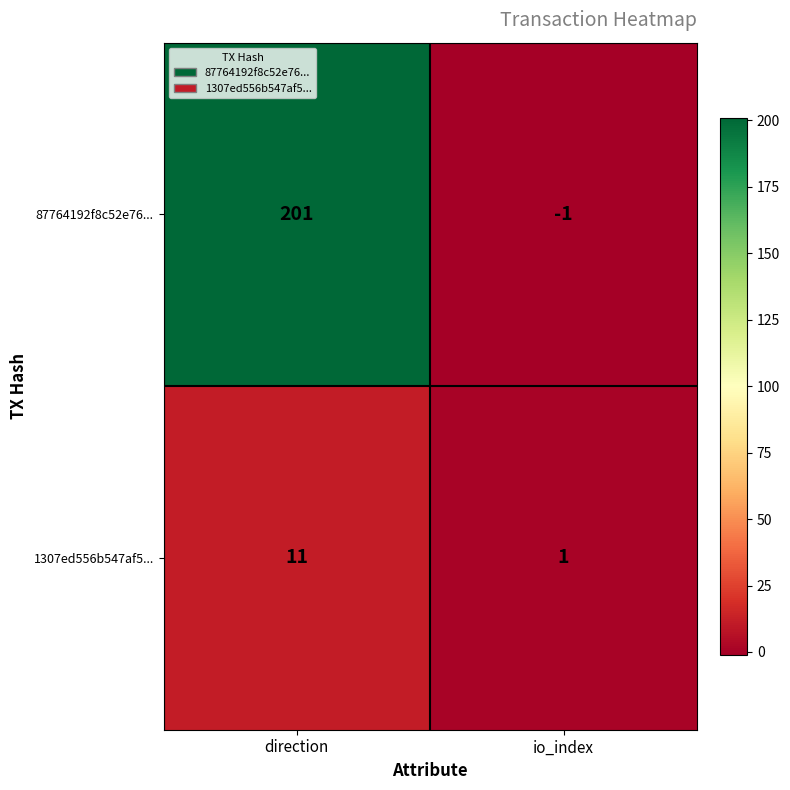

Reading left to right, extract all data points from this chart.

87764192f8c52e76...: direction=201	io_index=-1
1307ed556b547af5...: direction=11	io_index=1